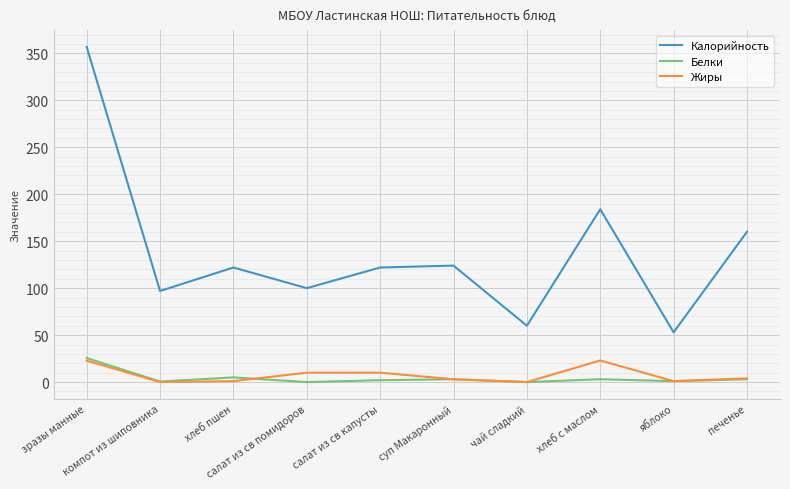

True or false: Калорийность and Белки intersect in this chart.

False